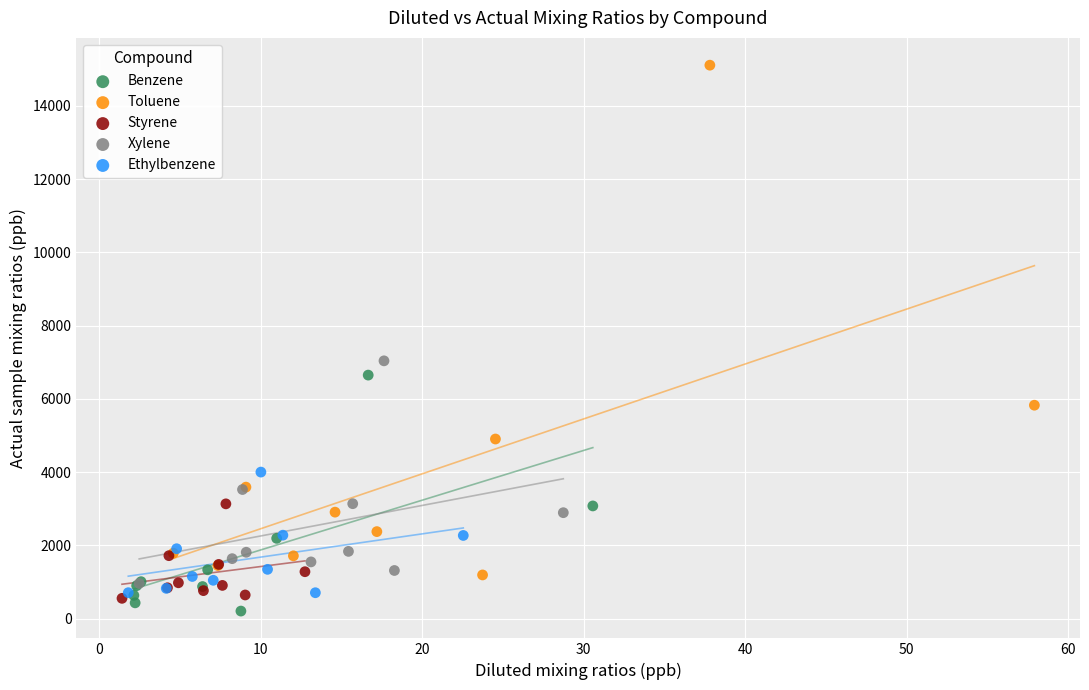

Which series contains the lowest Y value?

Benzene